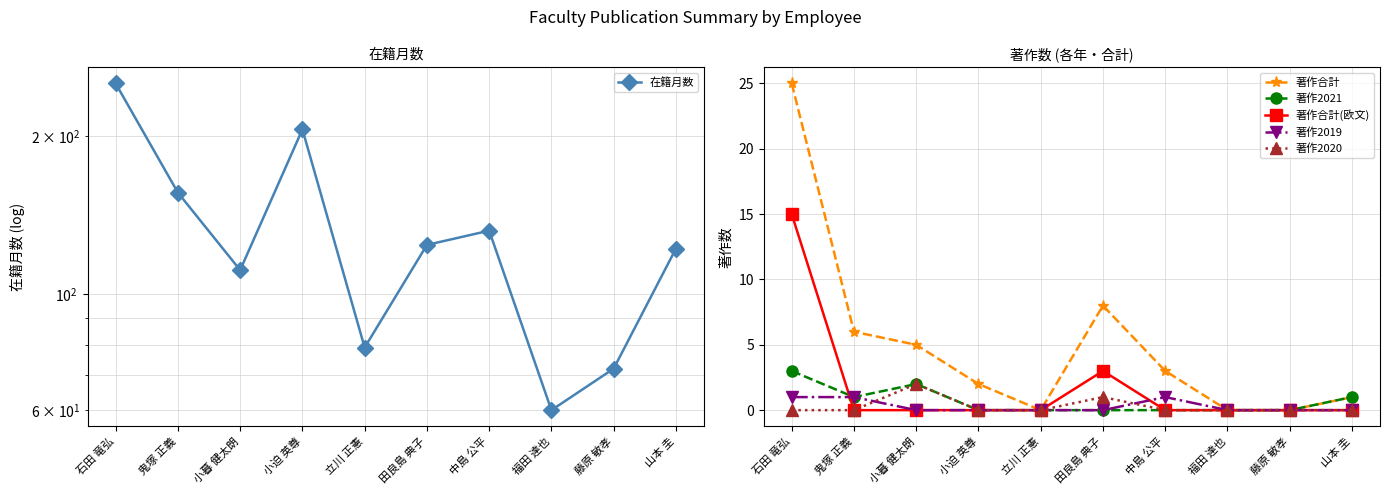

Is it true that 著作合計 equals 25 at 石田 竜弘?

True